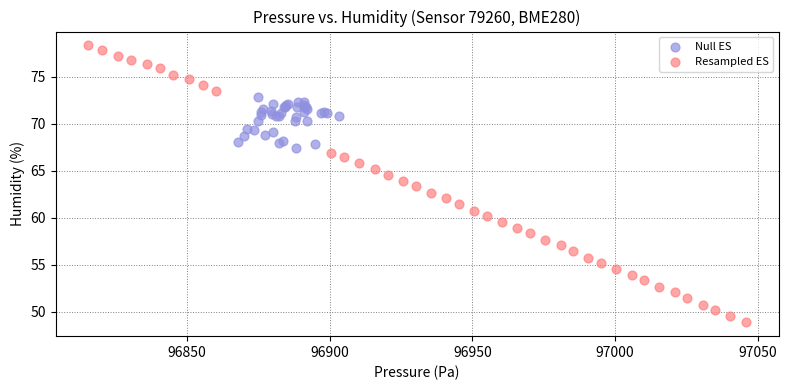

What are all the series names shown in the legend?

Null ES, Resampled ES